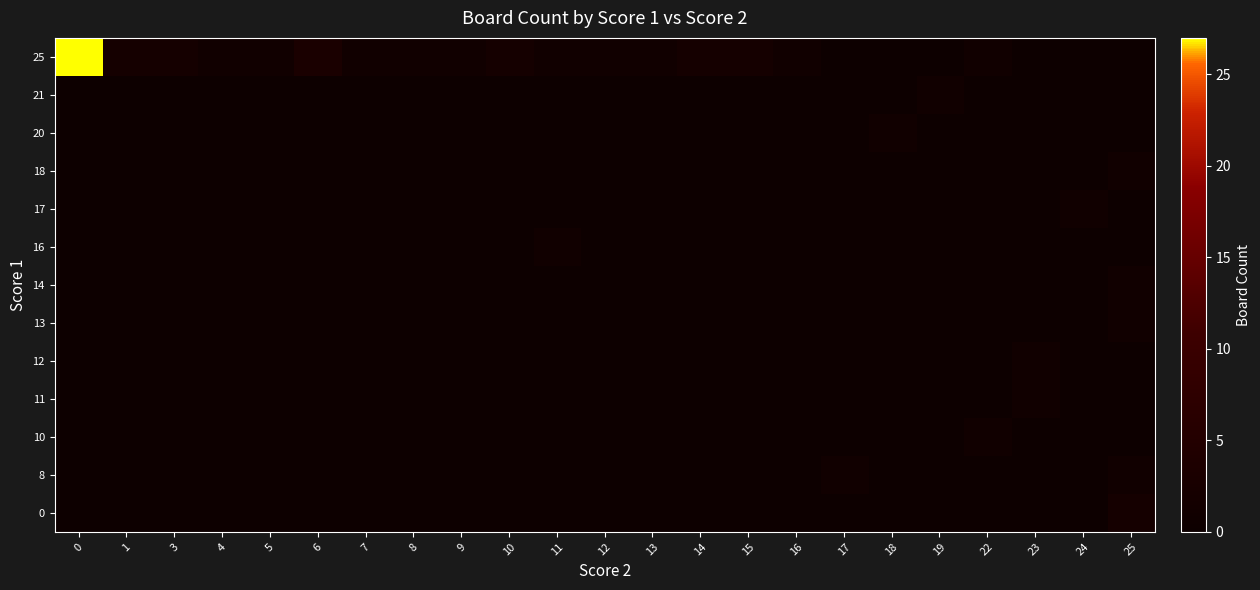

Reading right to left, transcribe all the data shown in this chart.

0: 25=2	24=0	23=0	22=0	19=0	18=0	17=0	16=0	15=0	14=0	13=0	12=0	11=0	10=0	9=0	8=0	7=0	6=0	5=0	4=0	3=0	1=0	0=0
8: 25=1	24=0	23=0	22=0	19=0	18=0	17=1	16=0	15=0	14=0	13=0	12=0	11=0	10=0	9=0	8=0	7=0	6=0	5=0	4=0	3=0	1=0	0=0
10: 25=0	24=0	23=0	22=1	19=0	18=0	17=0	16=0	15=0	14=0	13=0	12=0	11=0	10=0	9=0	8=0	7=0	6=0	5=0	4=0	3=0	1=0	0=0
11: 25=0	24=0	23=1	22=0	19=0	18=0	17=0	16=0	15=0	14=0	13=0	12=0	11=0	10=0	9=0	8=0	7=0	6=0	5=0	4=0	3=0	1=0	0=0
12: 25=0	24=0	23=1	22=0	19=0	18=0	17=0	16=0	15=0	14=0	13=0	12=0	11=0	10=0	9=0	8=0	7=0	6=0	5=0	4=0	3=0	1=0	0=0
13: 25=1	24=0	23=0	22=0	19=0	18=0	17=0	16=0	15=0	14=0	13=0	12=0	11=0	10=0	9=0	8=0	7=0	6=0	5=0	4=0	3=0	1=0	0=0
14: 25=1	24=0	23=0	22=0	19=0	18=0	17=0	16=0	15=0	14=0	13=0	12=0	11=0	10=0	9=0	8=0	7=0	6=0	5=0	4=0	3=0	1=0	0=0
16: 25=0	24=0	23=0	22=0	19=0	18=0	17=0	16=0	15=0	14=0	13=0	12=0	11=1	10=0	9=0	8=0	7=0	6=0	5=0	4=0	3=0	1=0	0=0
17: 25=0	24=1	23=0	22=0	19=0	18=0	17=0	16=0	15=0	14=0	13=0	12=0	11=0	10=0	9=0	8=0	7=0	6=0	5=0	4=0	3=0	1=0	0=0
18: 25=1	24=0	23=0	22=0	19=0	18=0	17=0	16=0	15=0	14=0	13=0	12=0	11=0	10=0	9=0	8=0	7=0	6=0	5=0	4=0	3=0	1=0	0=0
20: 25=0	24=0	23=0	22=0	19=0	18=1	17=0	16=0	15=0	14=0	13=0	12=0	11=0	10=0	9=0	8=0	7=0	6=0	5=0	4=0	3=0	1=0	0=0
21: 25=0	24=0	23=0	22=0	19=1	18=0	17=0	16=0	15=0	14=0	13=0	12=0	11=0	10=0	9=0	8=0	7=0	6=0	5=0	4=0	3=0	1=0	0=0
25: 25=0	24=0	23=0	22=1	19=0	18=0	17=0	16=1	15=2	14=2	13=1	12=1	11=1	10=2	9=1	8=1	7=1	6=3	5=1	4=1	3=2	1=2	0=27